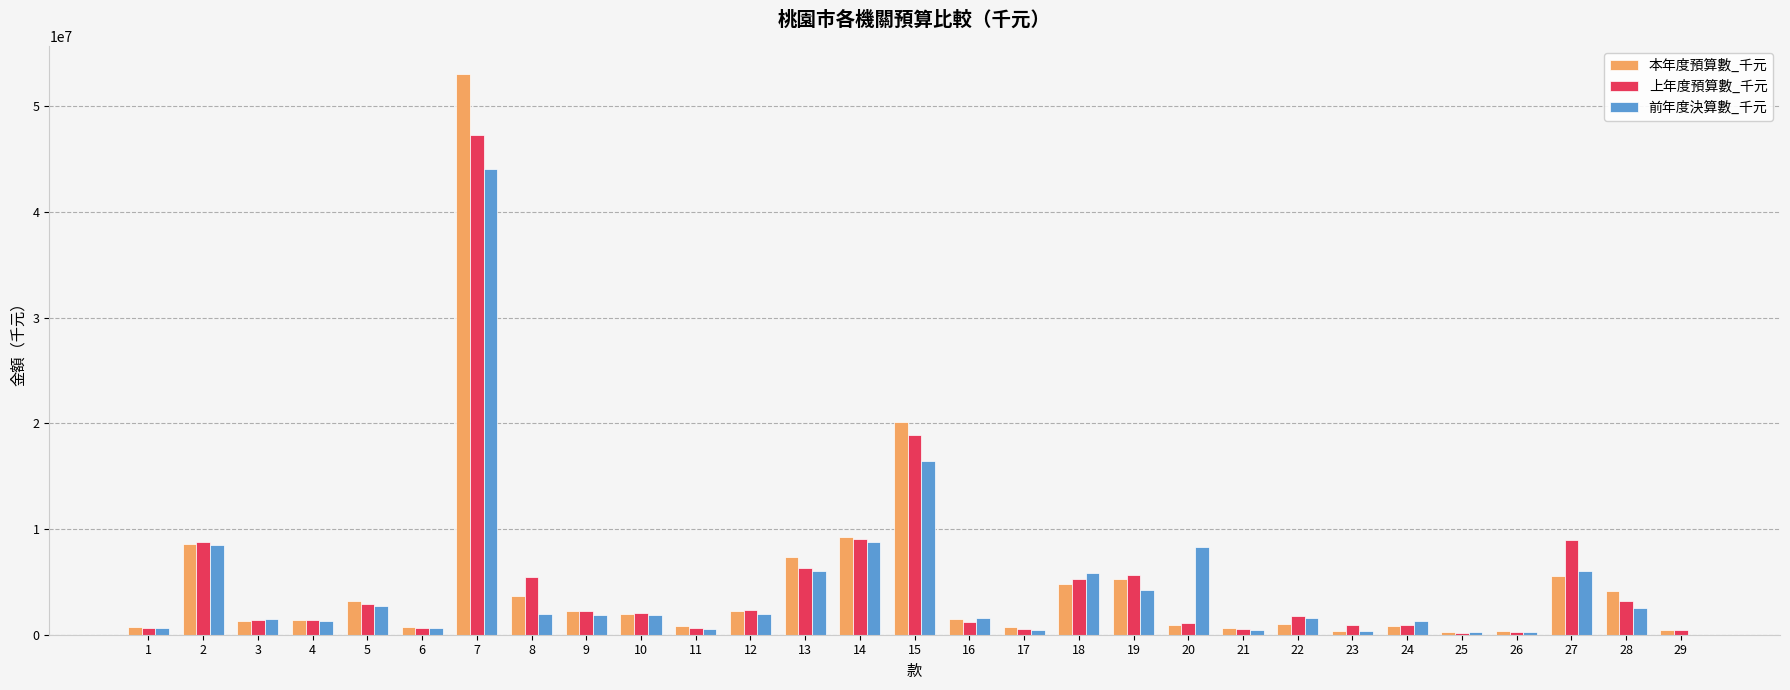

What is the sum of all 上年度預算數_千元 values?

141051000